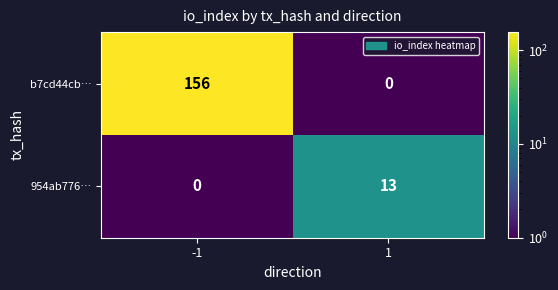

At how many categories does at least one series exceed 56?

1